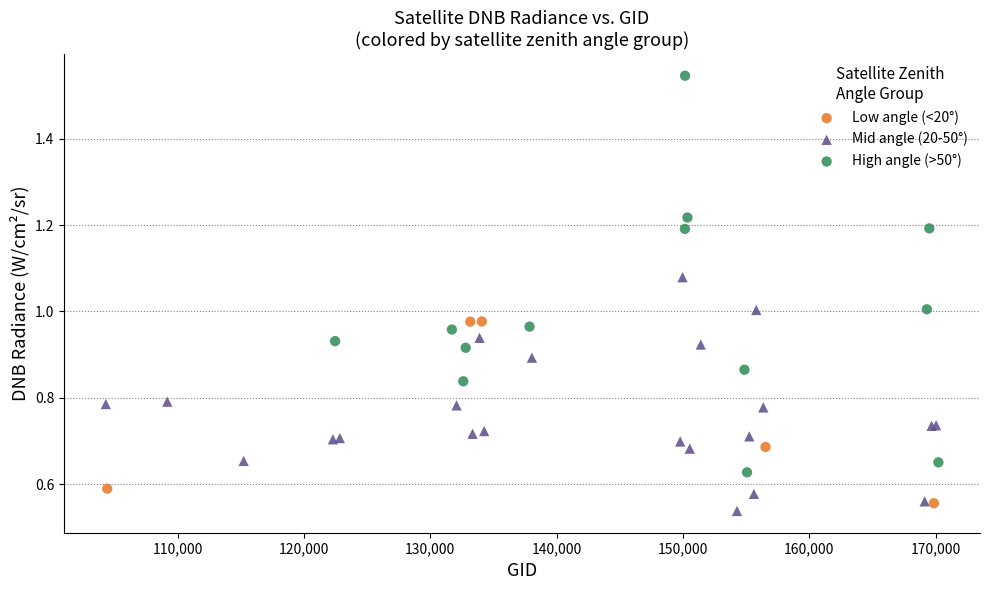

Which series contains the highest Y value?

High angle (>50°)